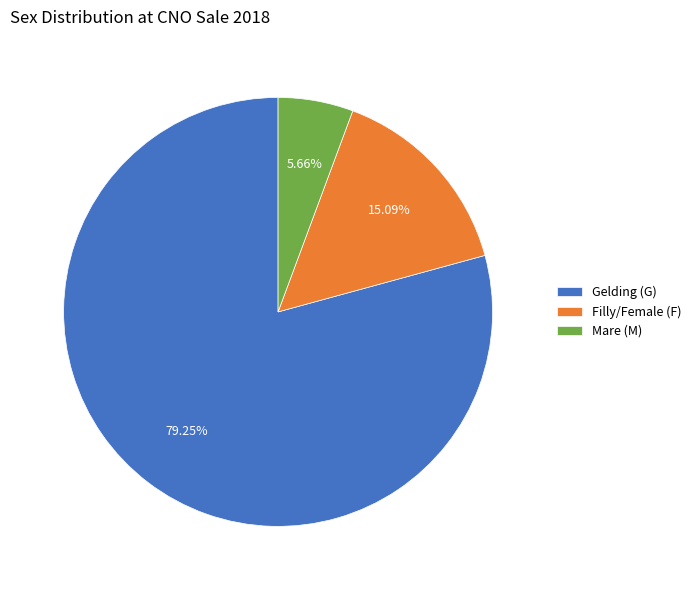

What is the majority slice?

Gelding (G)